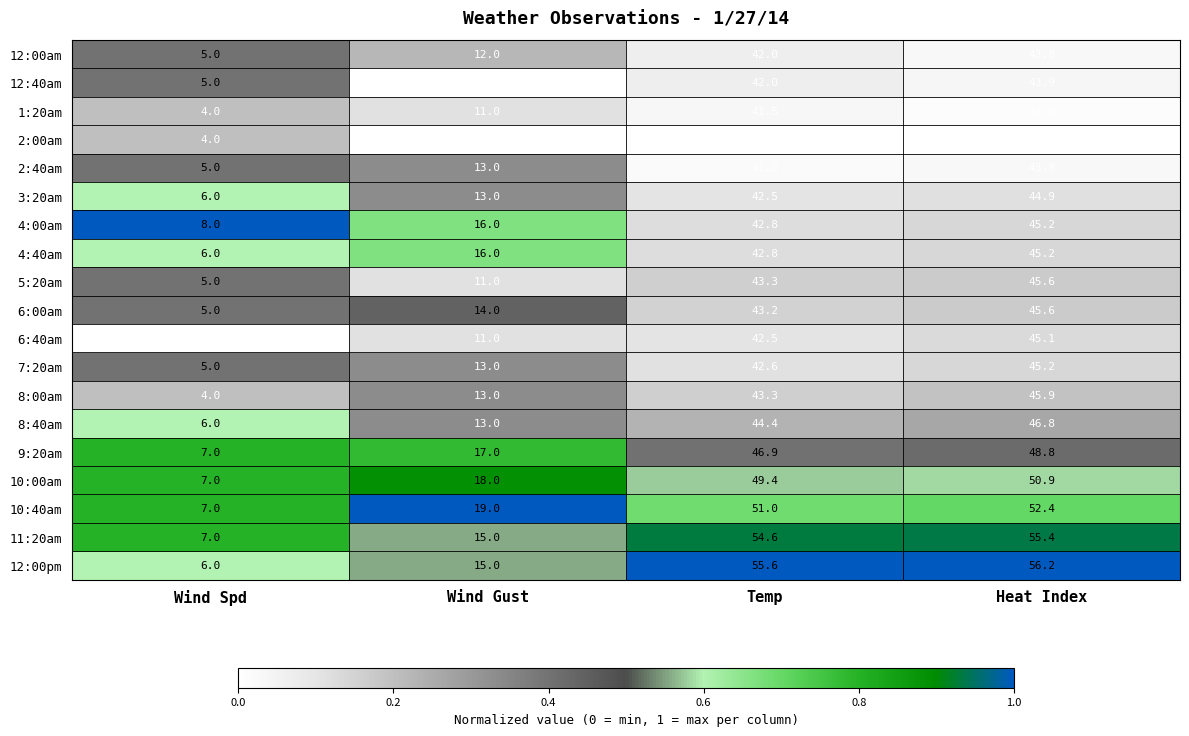

Between Wind Spd and Temp, which series saw the biggest shift?

12:00pm